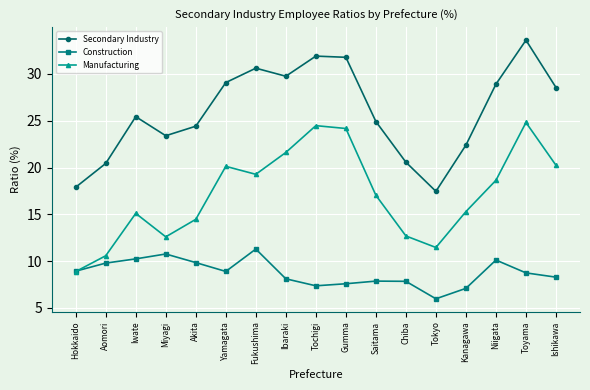

Is it true that Construction equals 15.1 at Yamagata?

False